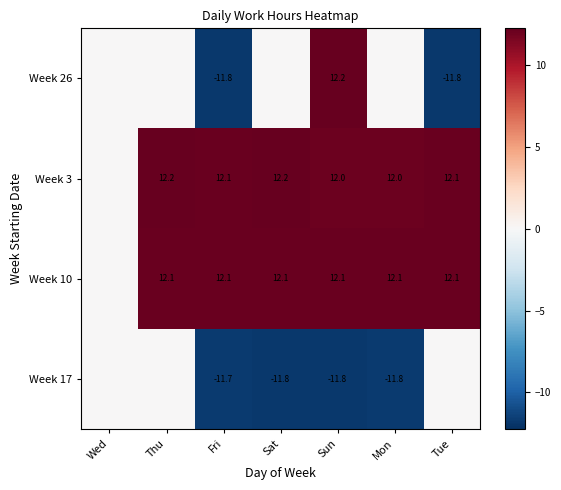

What is the total value across all series at Fri?

0.7